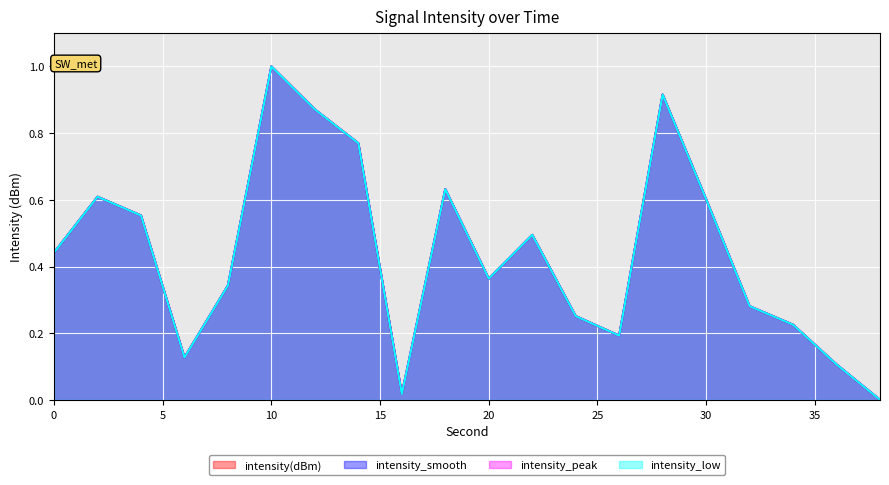

What value does the intensity_smooth series have at 20?

0.4